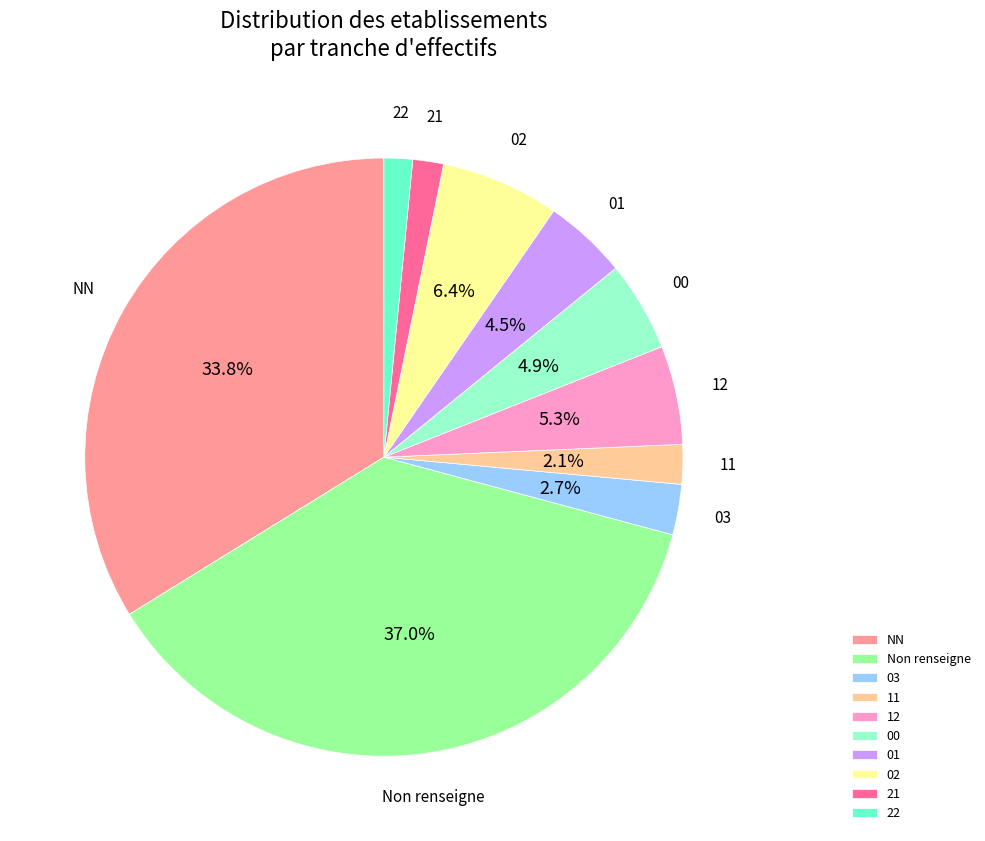

How much of the chart is everything except 02?

93.6%